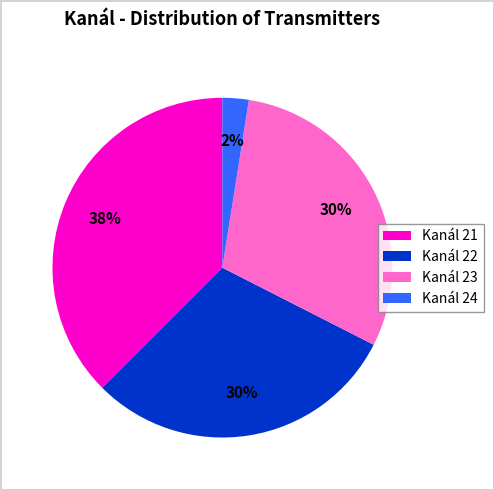

Is it true that Kanál 24 is 2% of the pie?

True